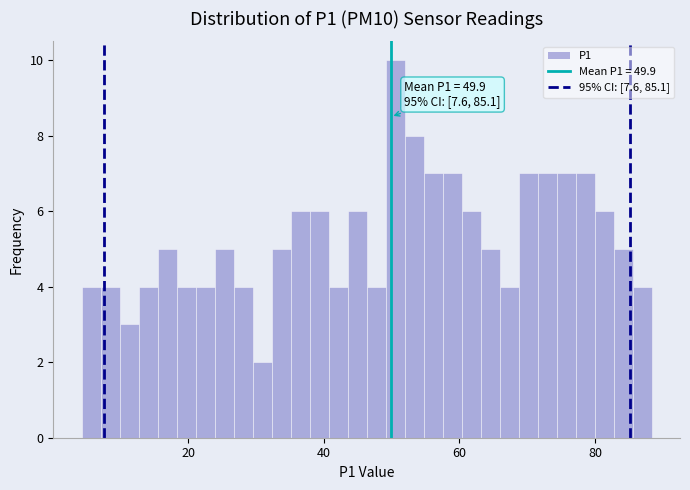

Around what value on the x-axis is the tallest bar? Give the approximate position of its centre, as read against the axis.

50